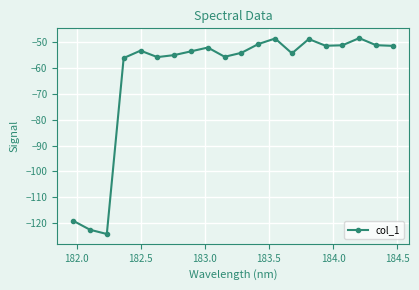

What is the difference between the maximum and minimum values?

75.8